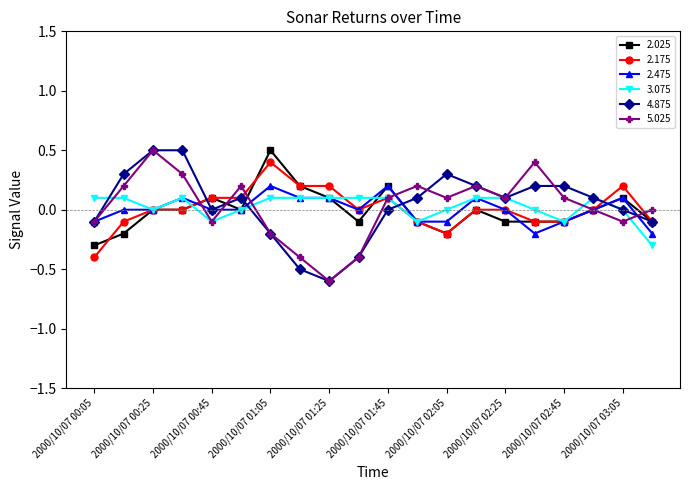

Count the number of data series in this chart.

6